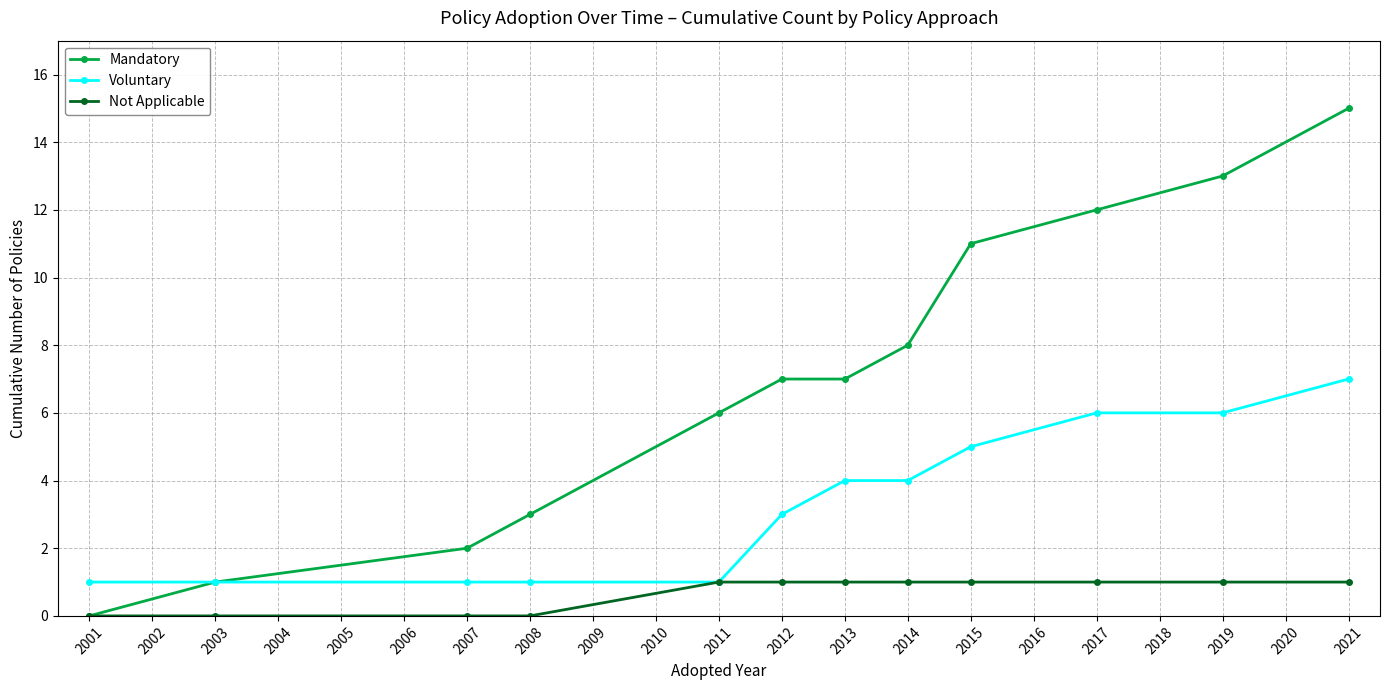

What is the average value of the Mandatory series?

7